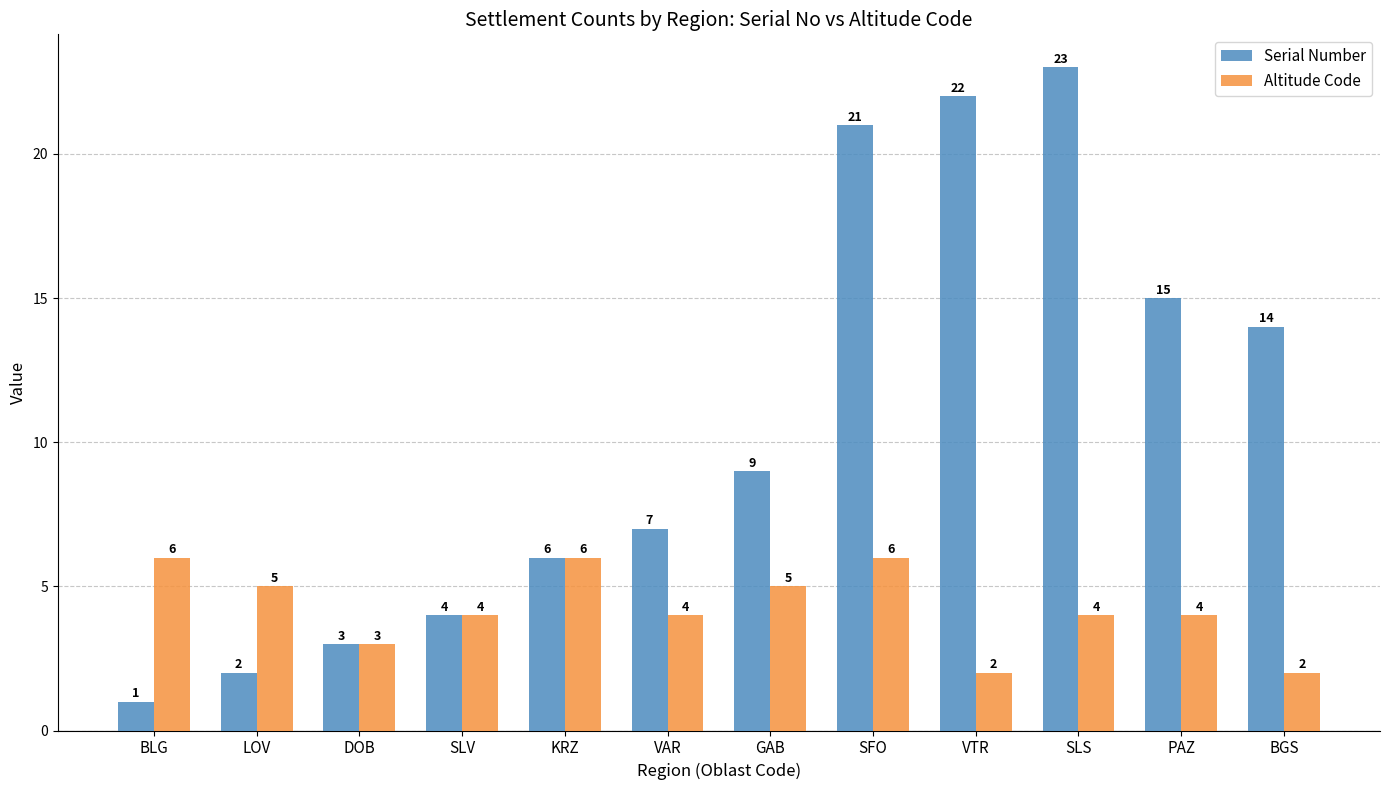

What is the average value of the Serial Number series?

11